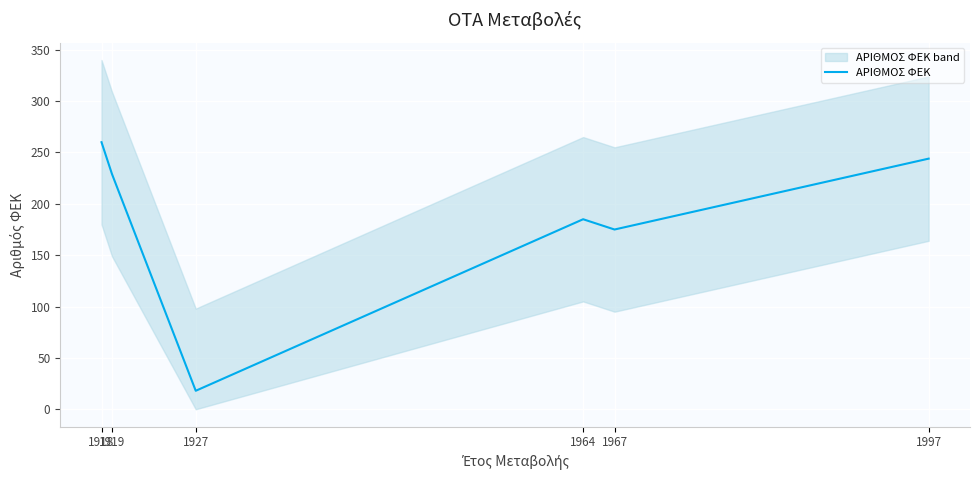

True or false: the data shows 18 at 1927.

True